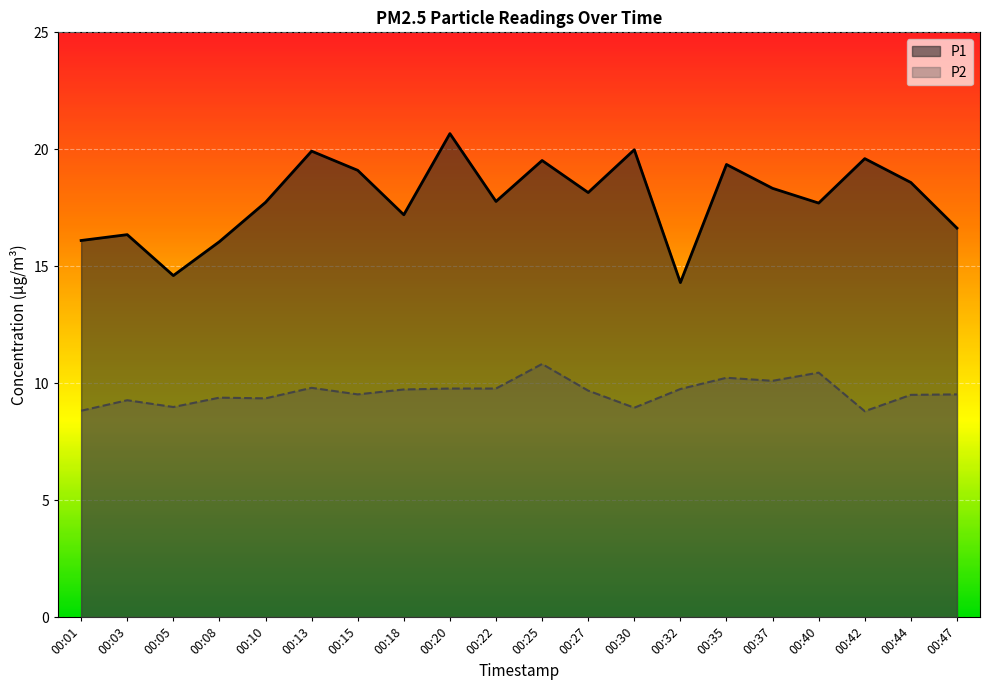

What is the difference between the P2 values at 00:35 and 00:20?

0.5